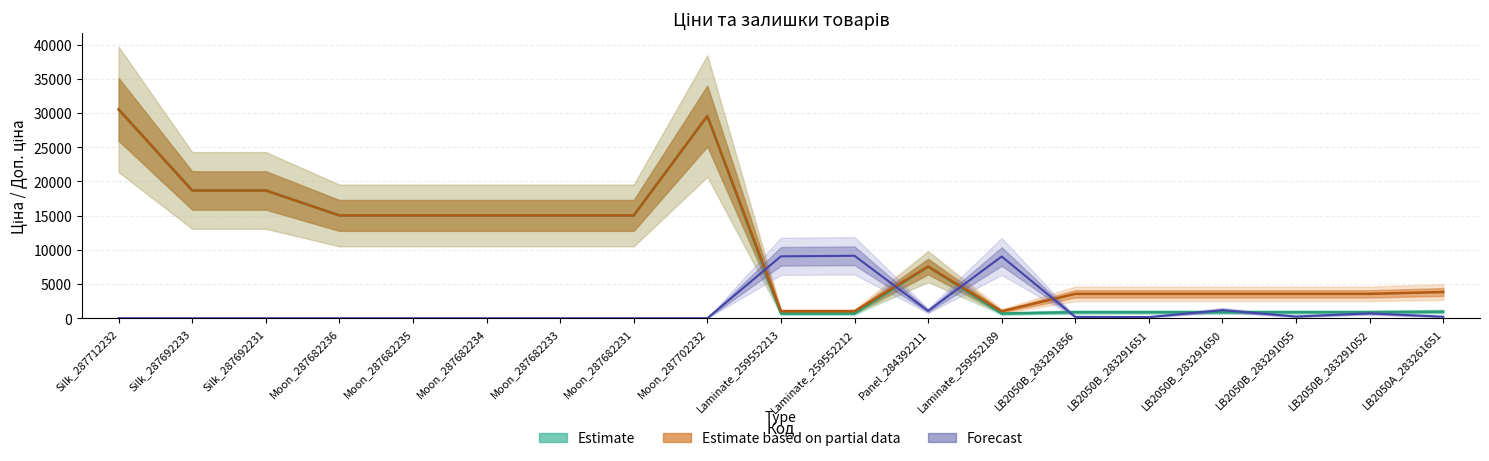

How many lines are shown in the chart?

3